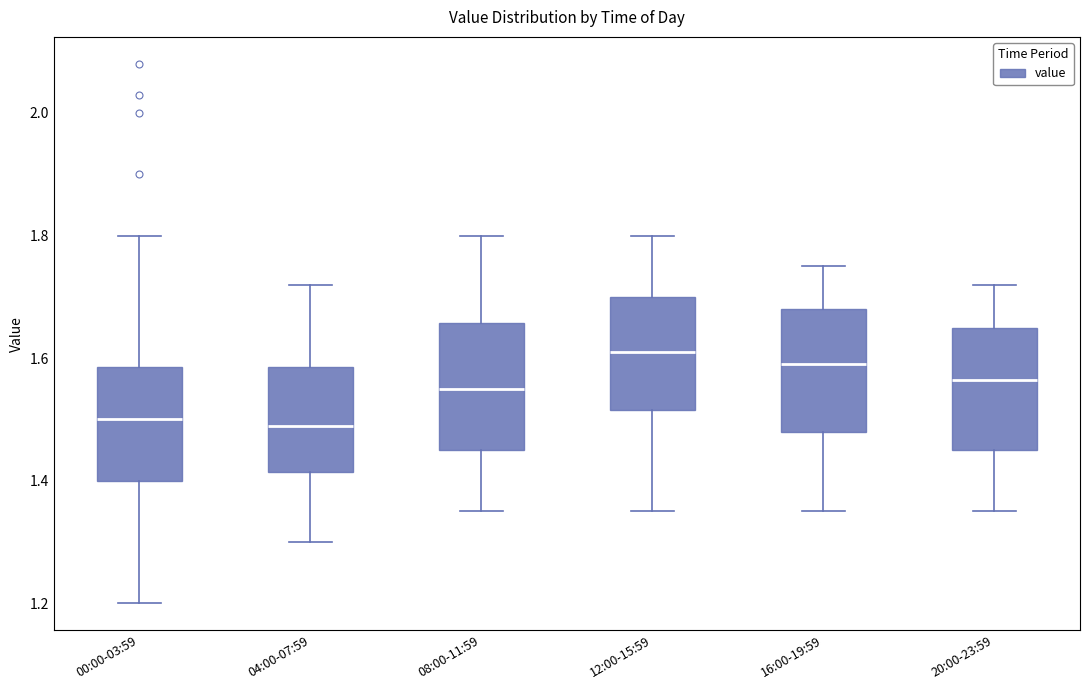

Reading left to right, transcribe this box plot: for each box, give where its median line is, the range the box spans, and where its two whiskers end, as read against the y-axis. The values are not printed on the chart, so give them approximately, as read against the axis.

00:00-03:59: median 1.50, box 1.40 to 1.58, whiskers 1.20 to 1.80
04:00-07:59: median 1.50, box 1.42 to 1.58, whiskers 1.30 to 1.72
08:00-11:59: median 1.56, box 1.46 to 1.66, whiskers 1.36 to 1.80
12:00-15:59: median 1.62, box 1.52 to 1.70, whiskers 1.36 to 1.80
16:00-19:59: median 1.60, box 1.48 to 1.68, whiskers 1.36 to 1.76
20:00-23:59: median 1.56, box 1.46 to 1.66, whiskers 1.36 to 1.72